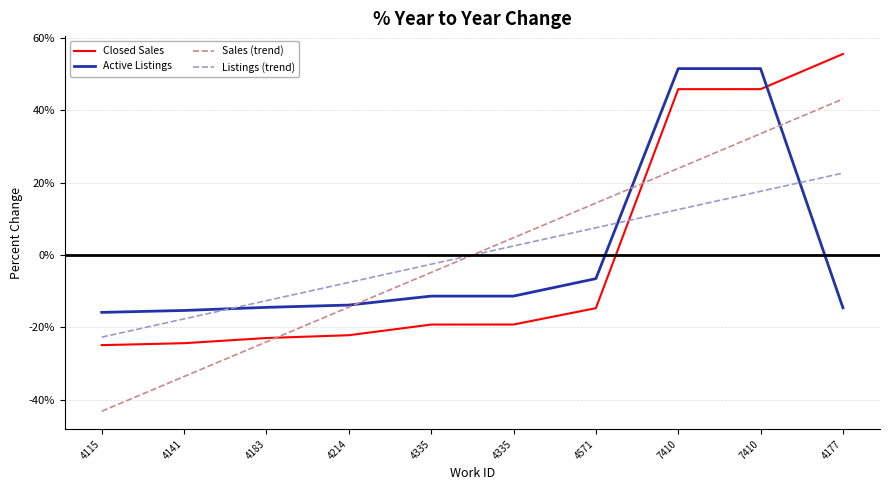

What is the difference between the second highest and minimum values in the Listings (trend) series?

40.3